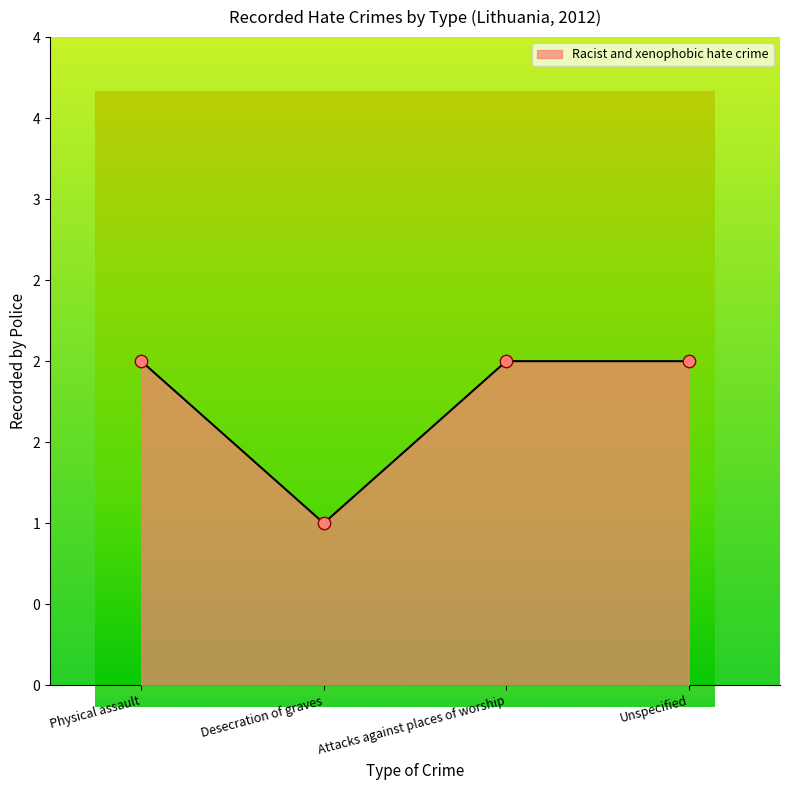

What is the ratio of the value at Physical assault to the value at Desecration of graves?

2.0